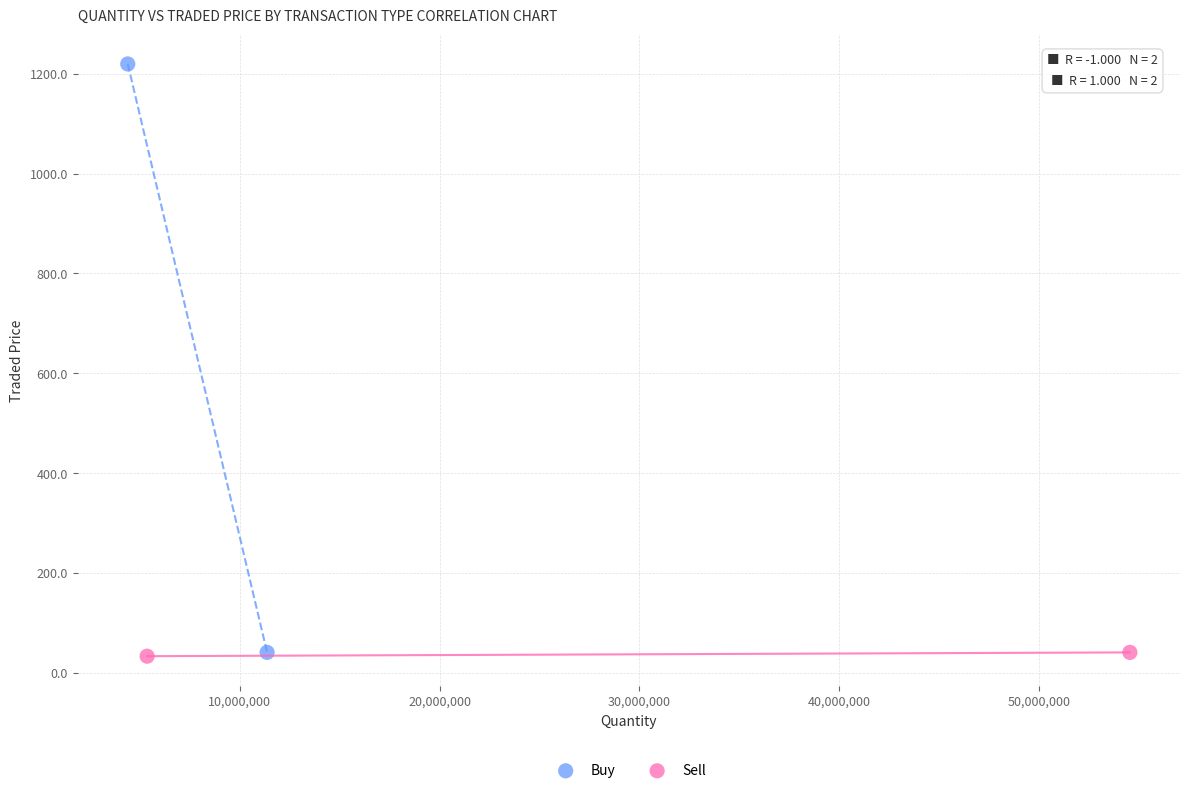

What are all the series names shown in the legend?

Buy, Sell